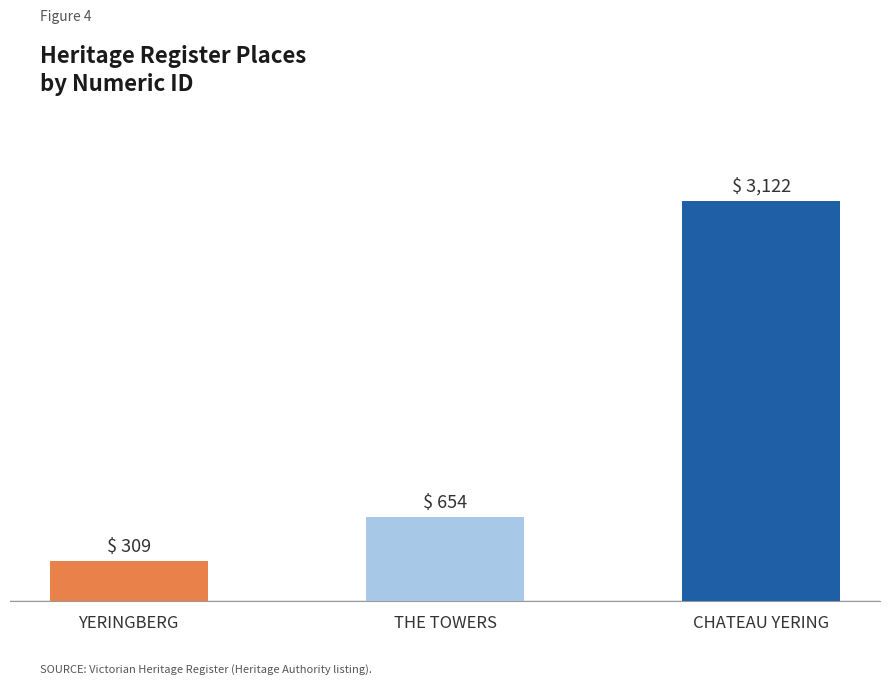

How many series are shown in this chart?

1